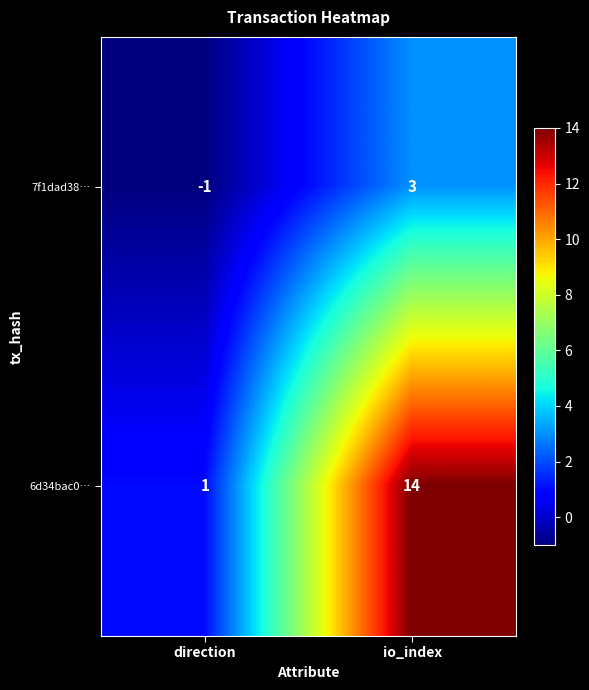

Count the number of data series in this chart.

2